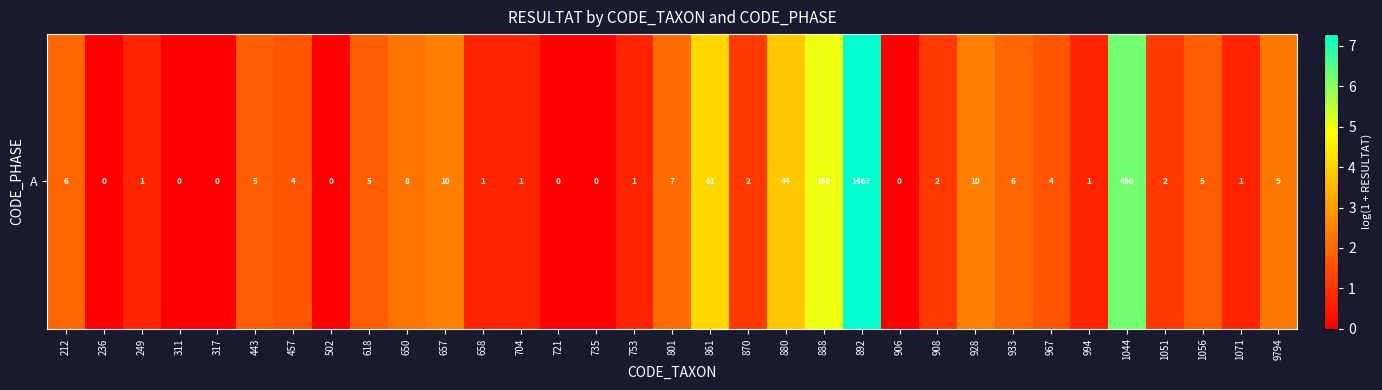

Count the number of values greater than 1.

20